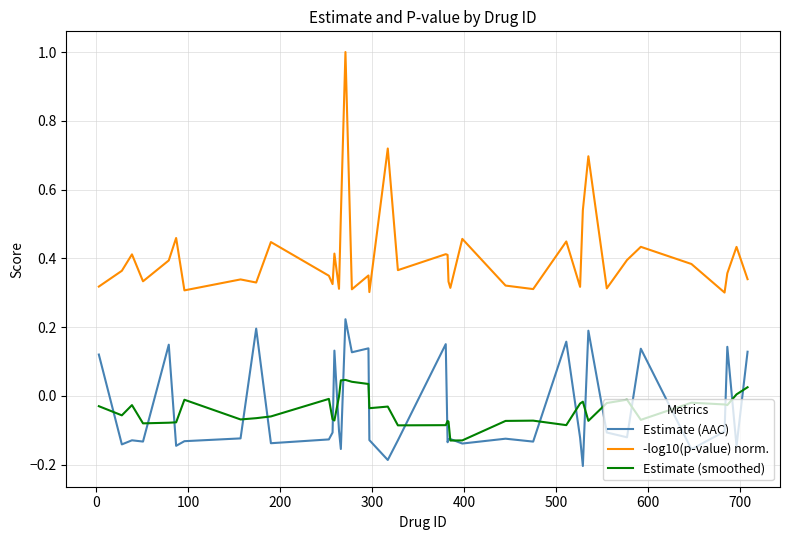

What is the maximum value shown in the chart?

1.0